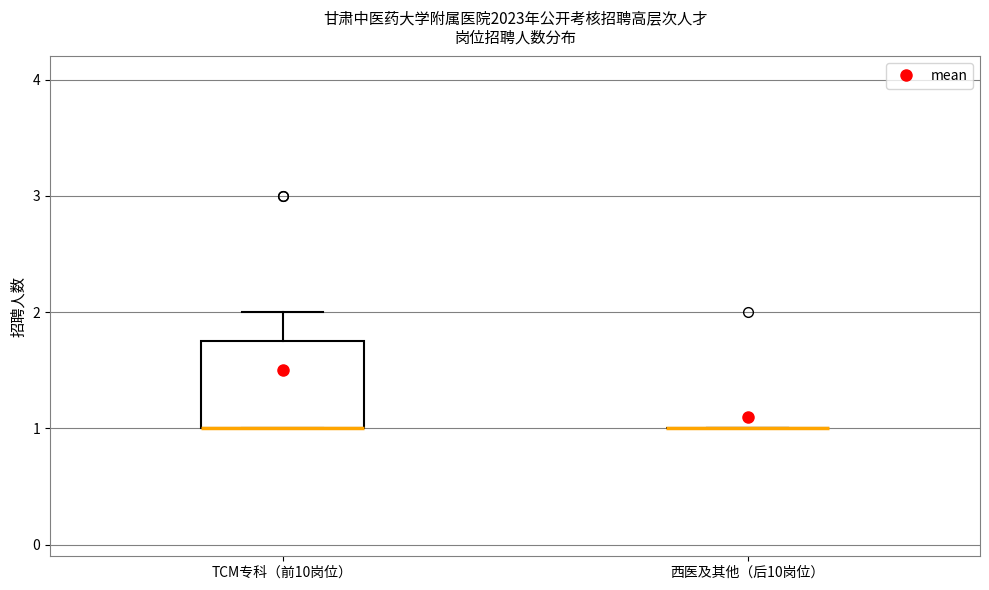

Where is the upper edge of the box for TCM专科（前10岗位） on the y-axis? The values are not printed on the chart, so give them approximately, as read against the axis.

1.8